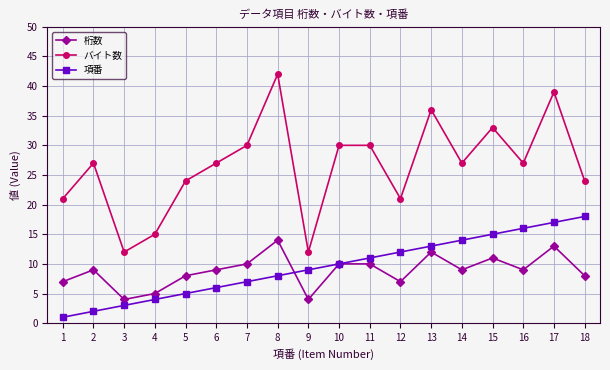

Is the value of バイト数 at 4 greater than the value of 項番 at 4?

Yes